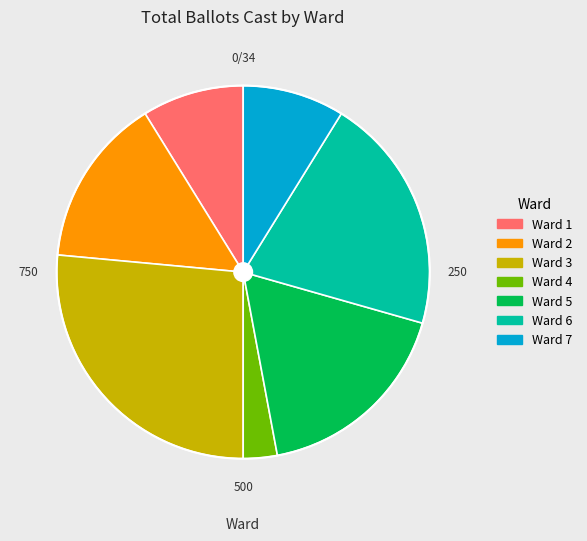

The Ward 1 slice represents 9% of the pie. True or false?

True